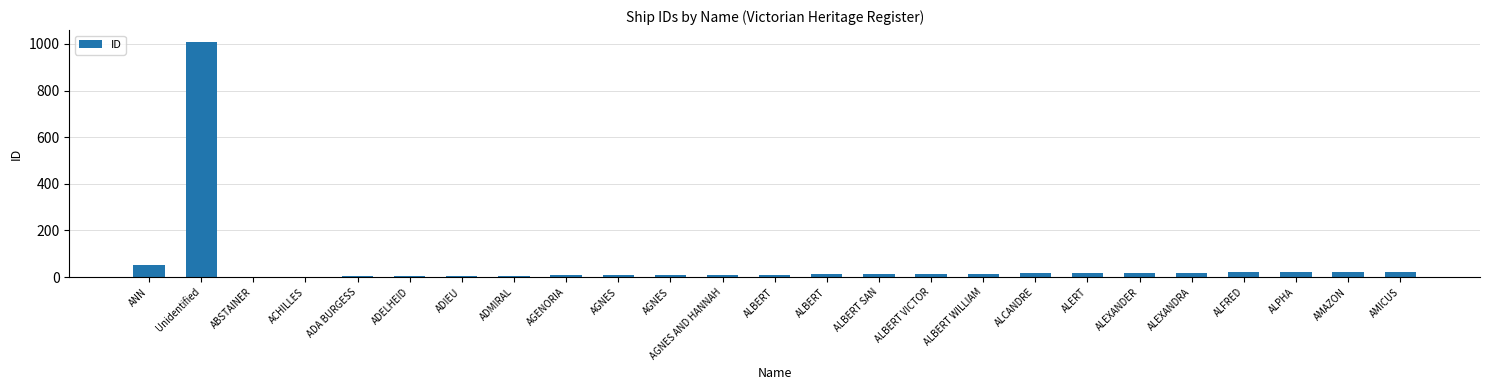

What is the label of the 16th bar from the right?

AGNES